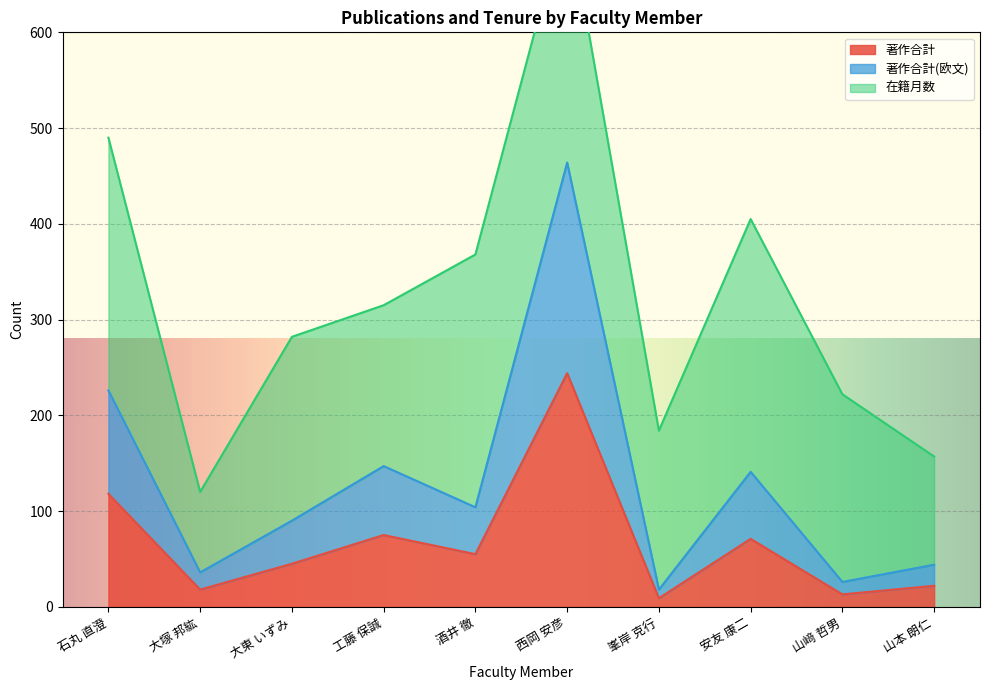

How many interior local valleys does the 著作合計(欧文) series have?

4